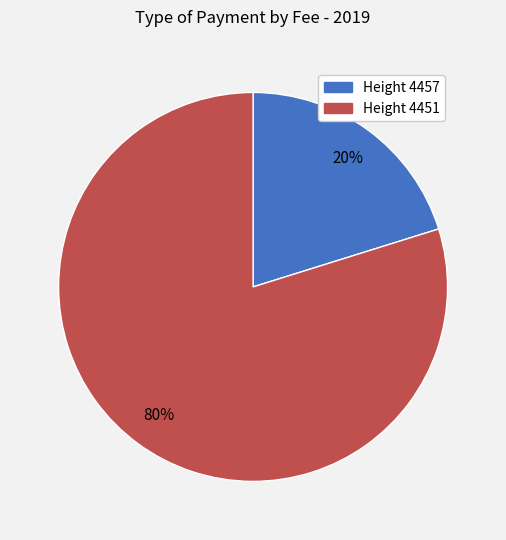

Which slice is the smallest?

Height 4457